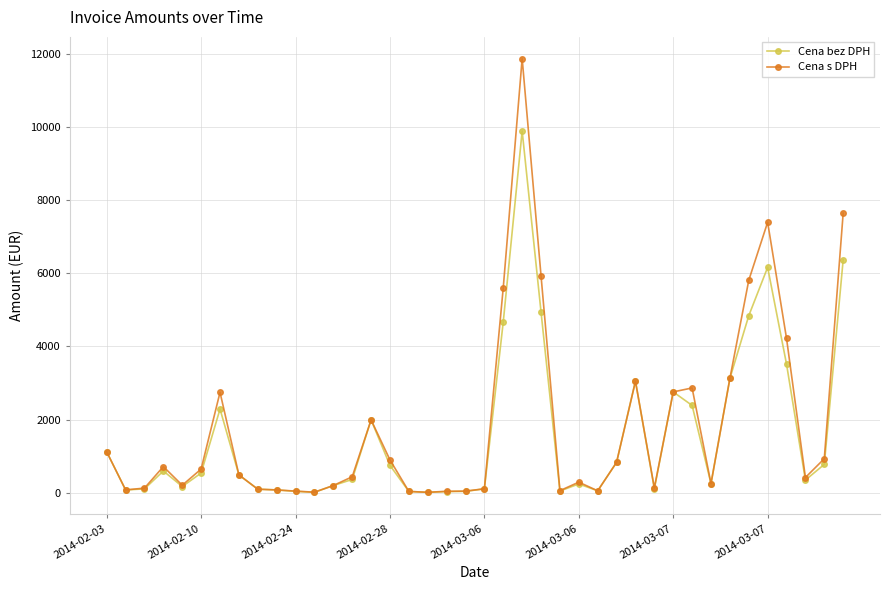

What is the sum of all Cena s DPH values?

73413.9